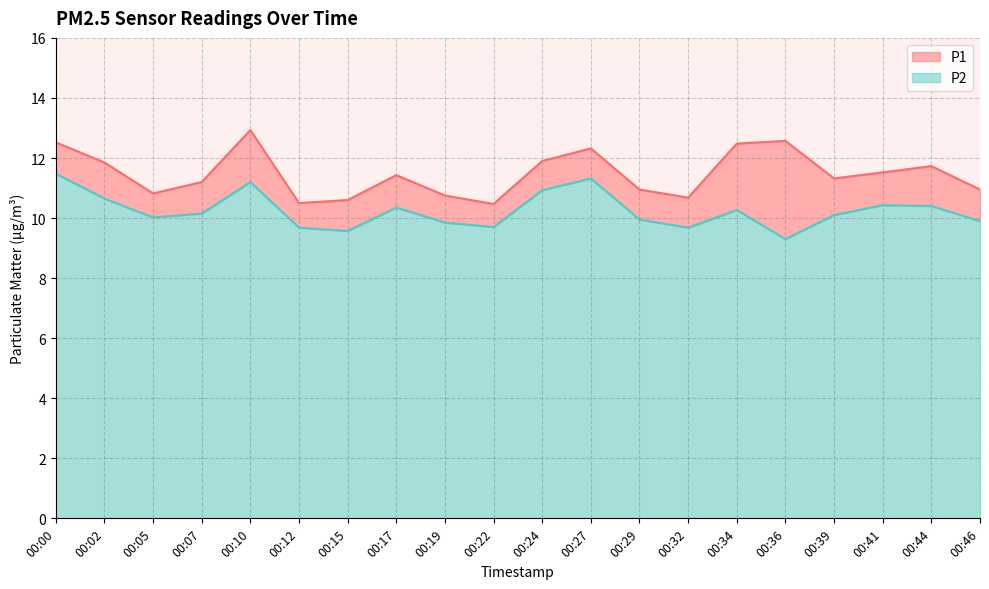

What is the lowest value of the P1 series?

10.5